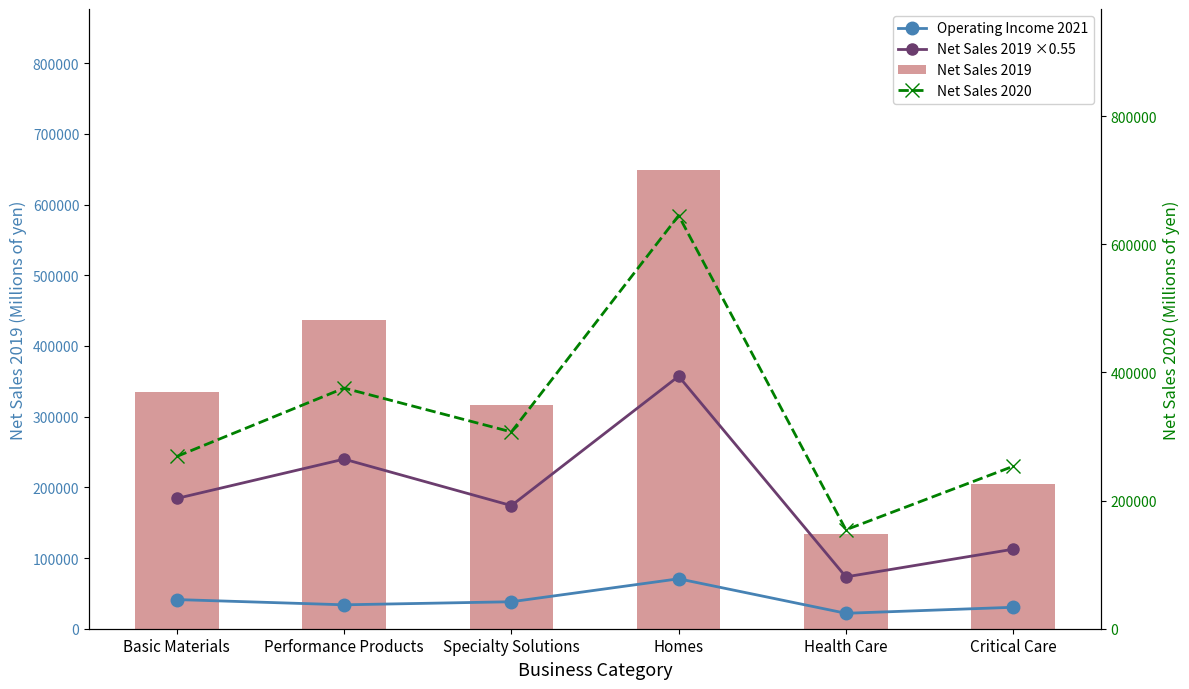

What is the smallest value displayed?

21827.0